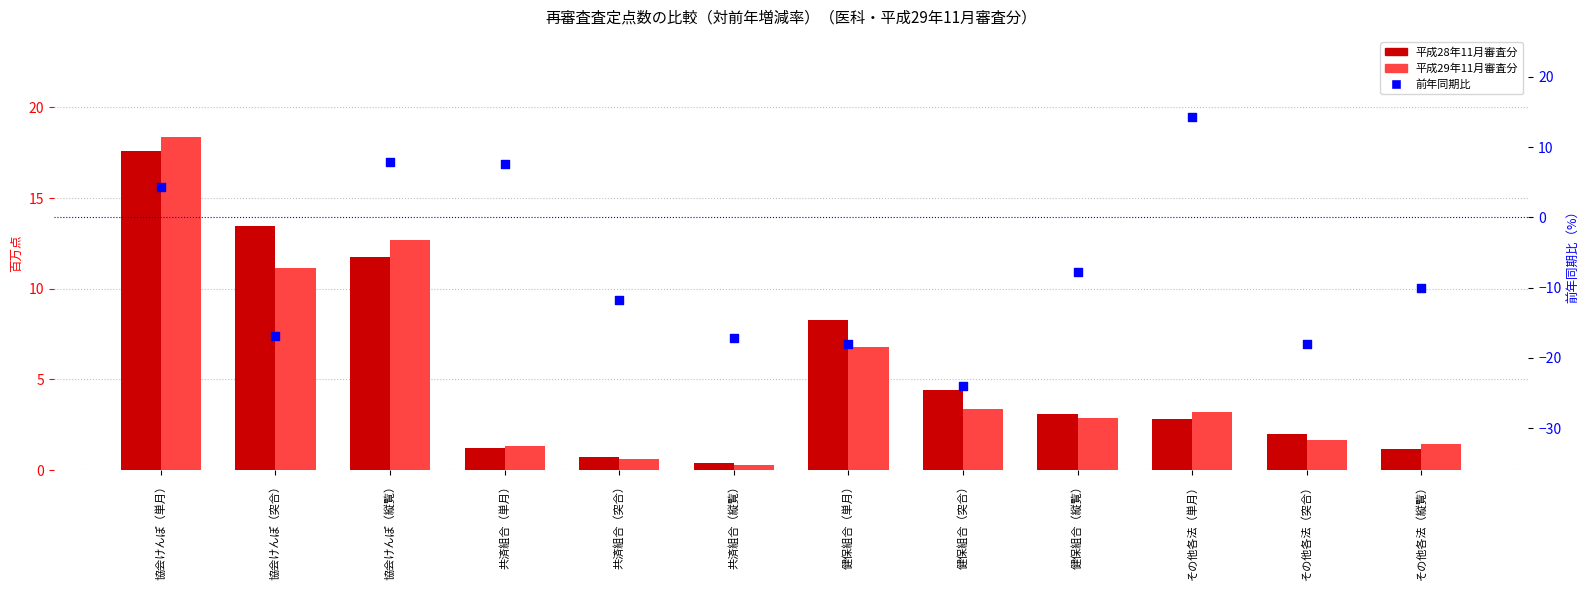

At how many categories does at least one series exceed 6?

6